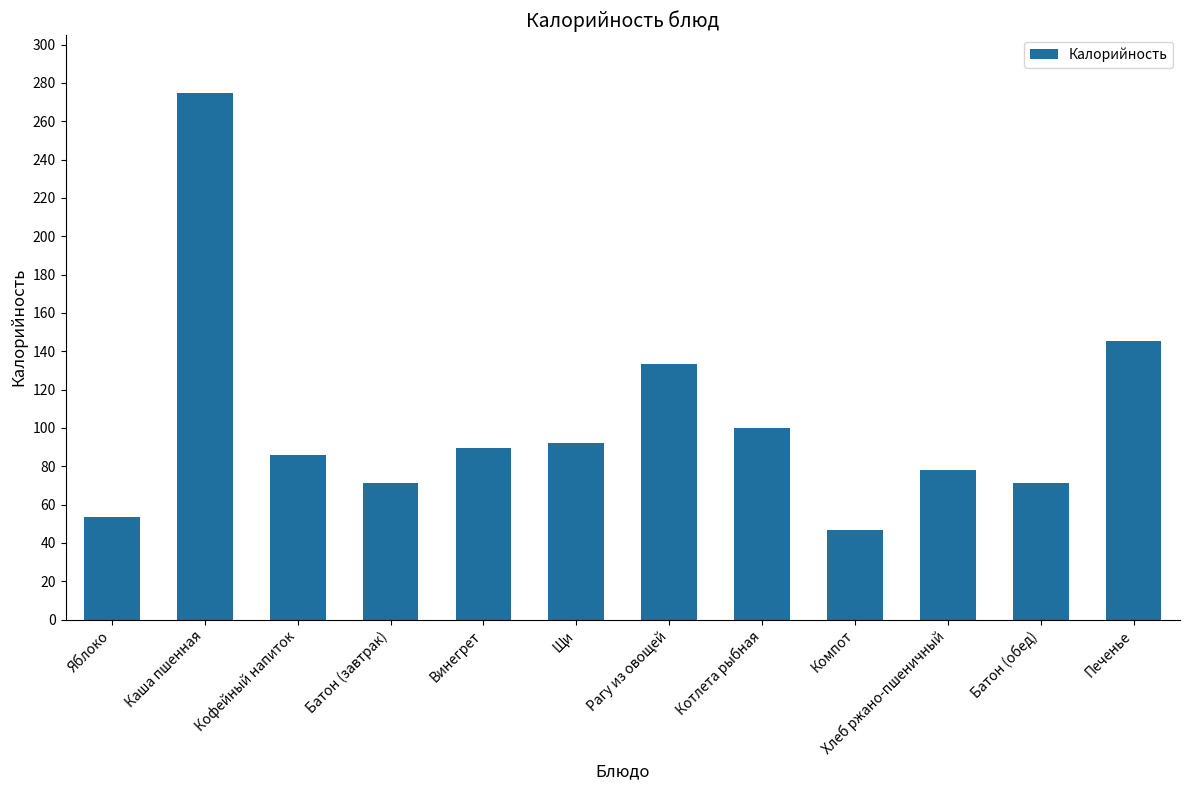

Count the number of data series in this chart.

1